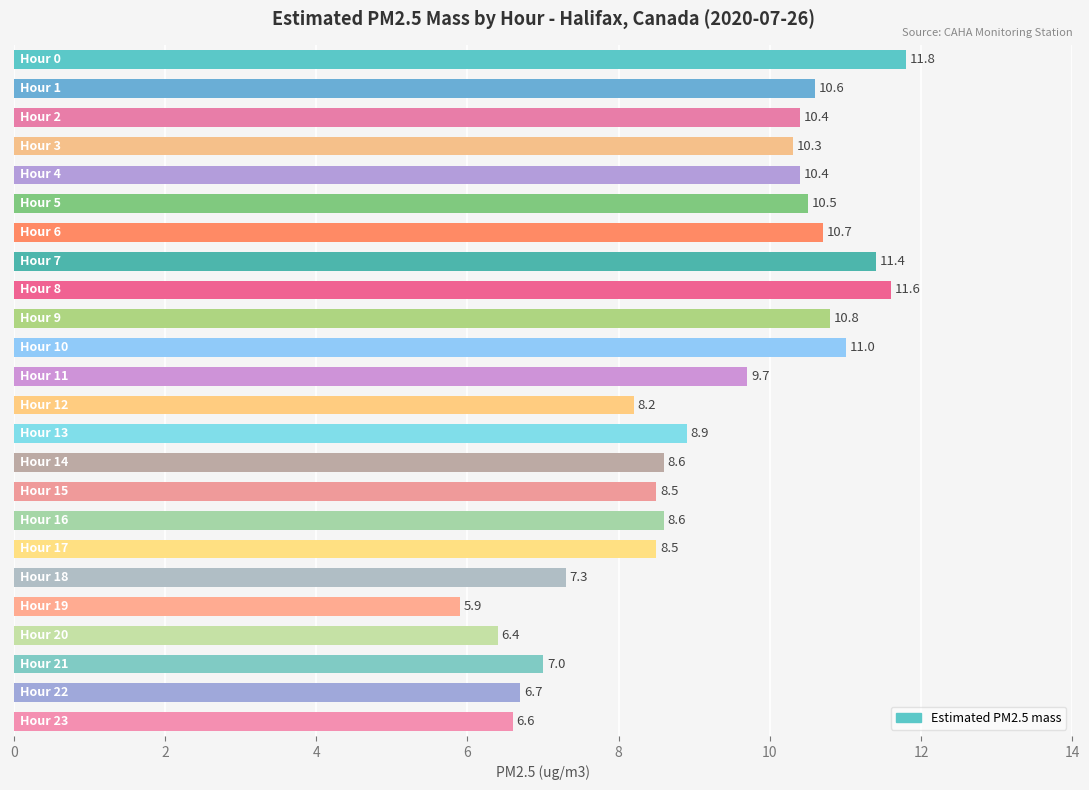

What is the minimum value shown in the chart?

5.9